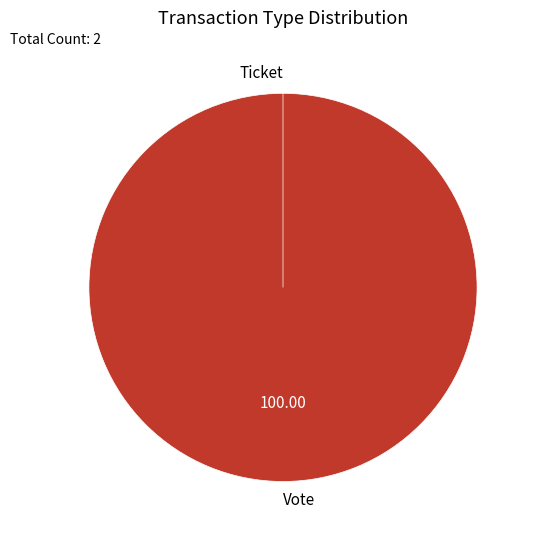

What is the total percentage of Ticket and Vote?

100.0%